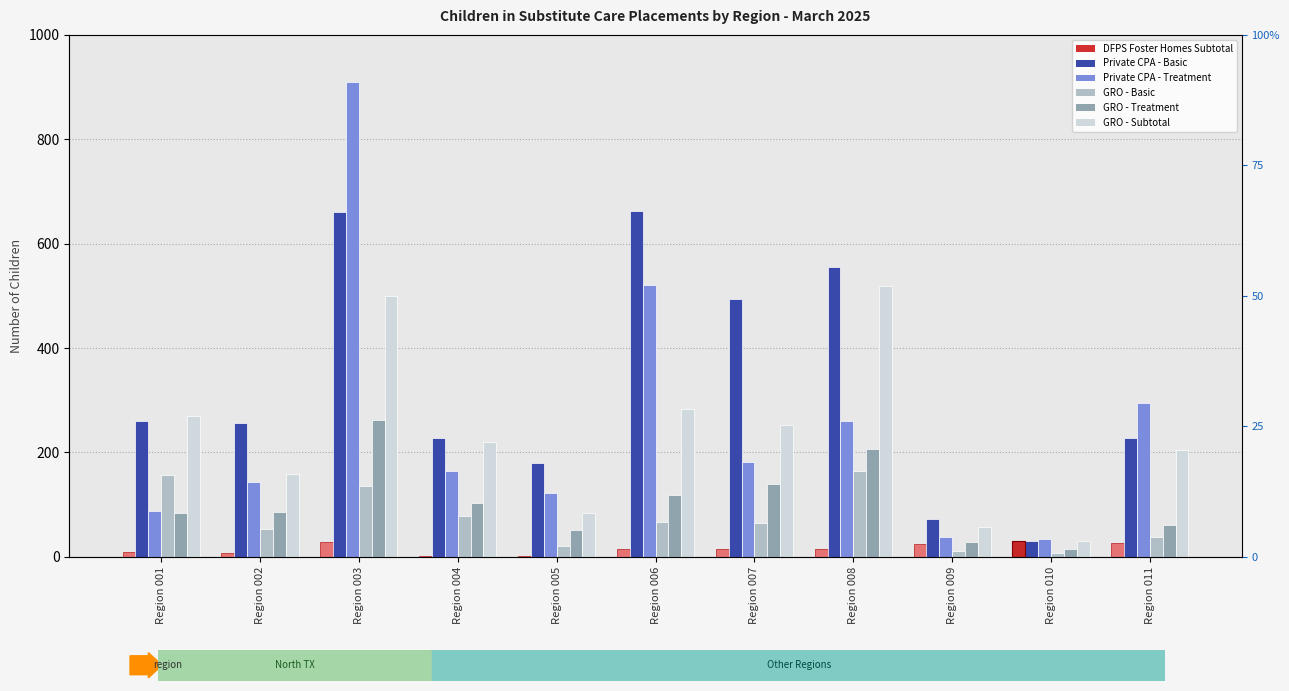

What is the value of the DFPS Foster Homes Subtotal bar at the 6th from the left?

15